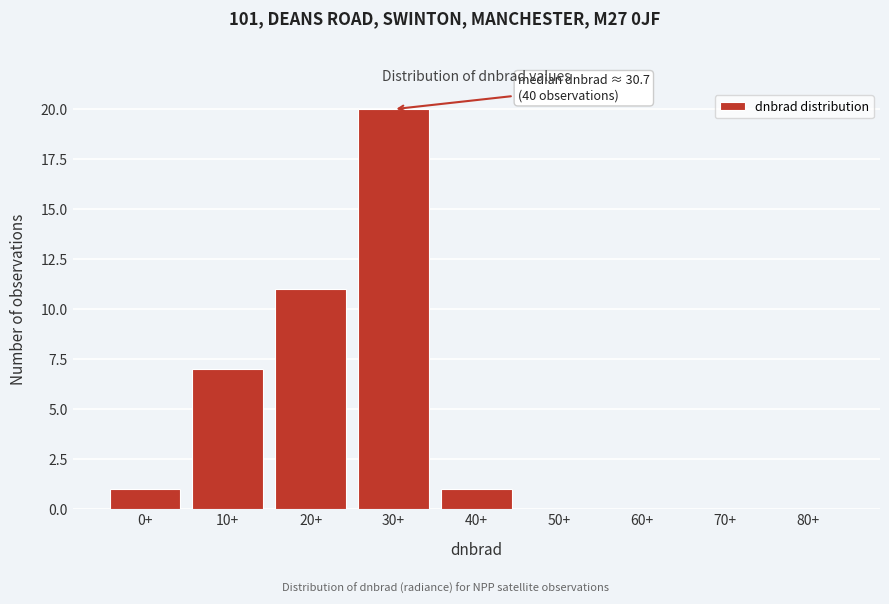

Reading right to left, what are all the values shown in this chart?

80+=0	70+=0	60+=0	50+=0	40+=1	30+=20	20+=11	10+=7	0+=1